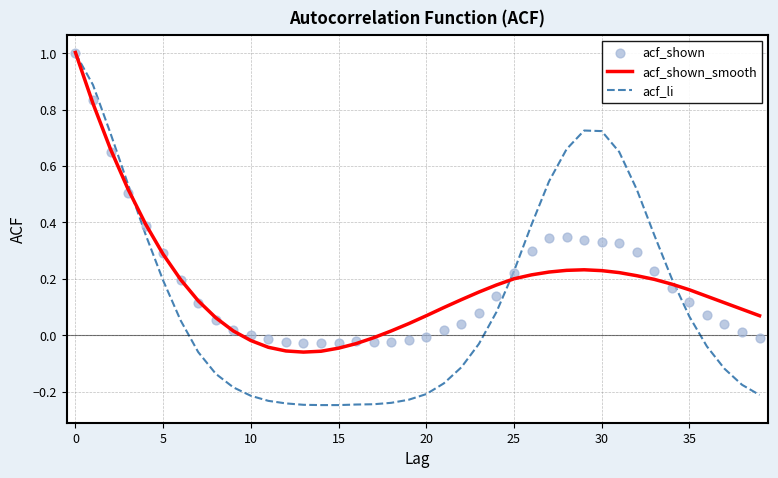

Which series contains the highest Y value?

acf_shown_smooth